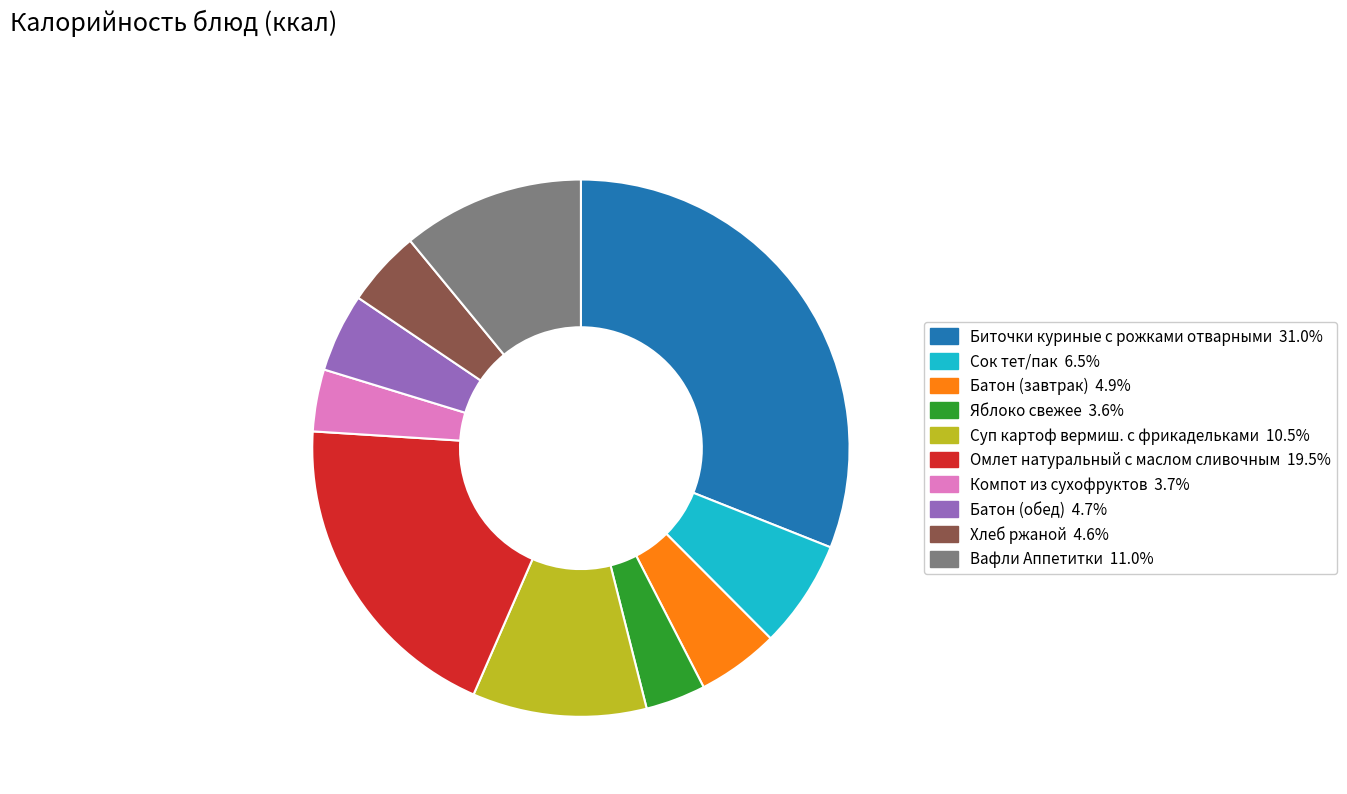

Approximately how many times larger is the value at Компот из сухофруктов compared to Сок тет/пак?

0.6